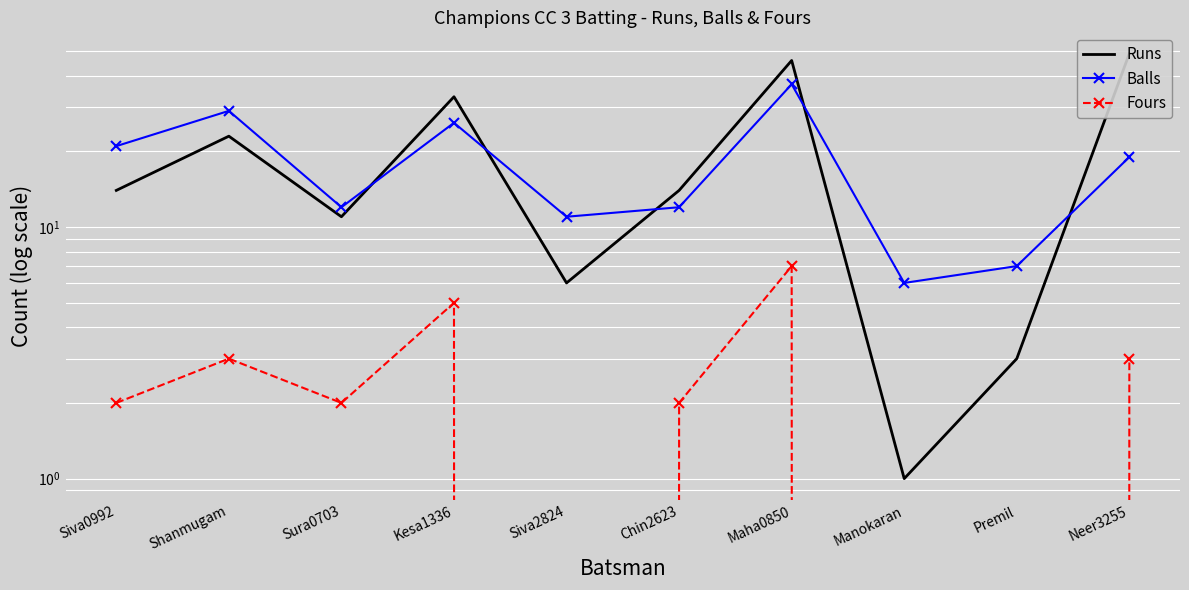

True or false: Balls and Fours intersect in this chart.

False